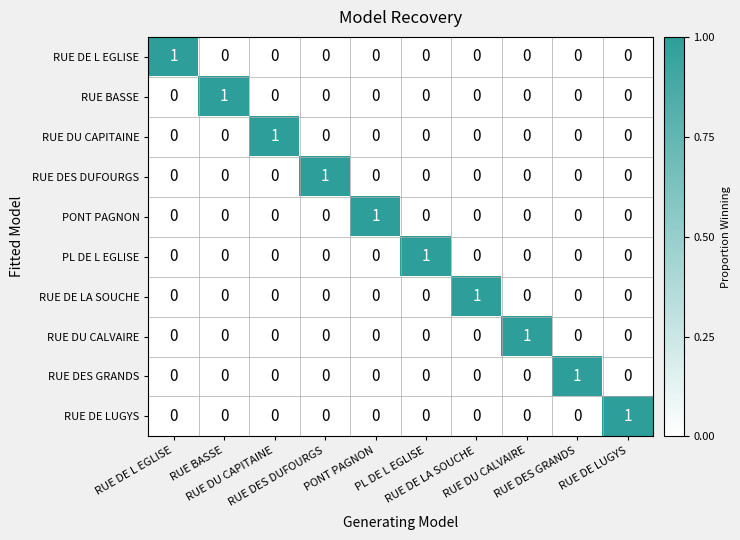

How many distinct data groups are displayed?

10